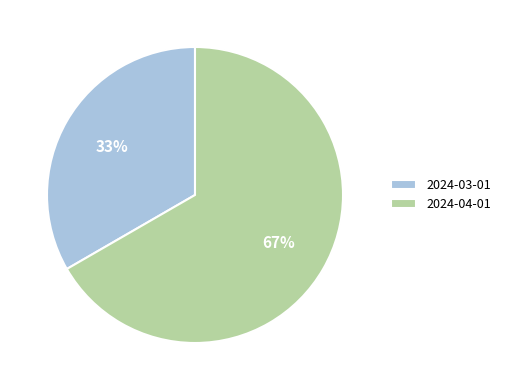

To the nearest percent, what is the combined percentage of 2024-03-01 and 2024-04-01?

100%